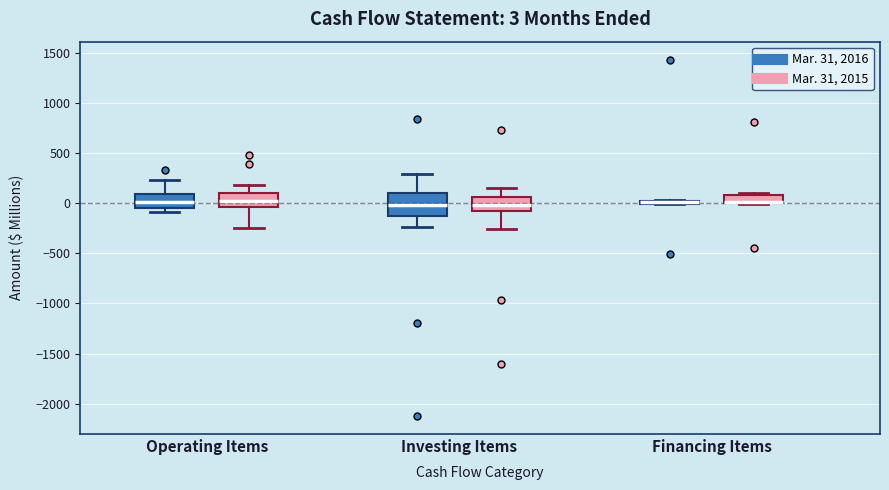

Comparing the boxes themselves (not the whiskers), which one is the tallest?

Investing Items (Mar. 31, 2016)